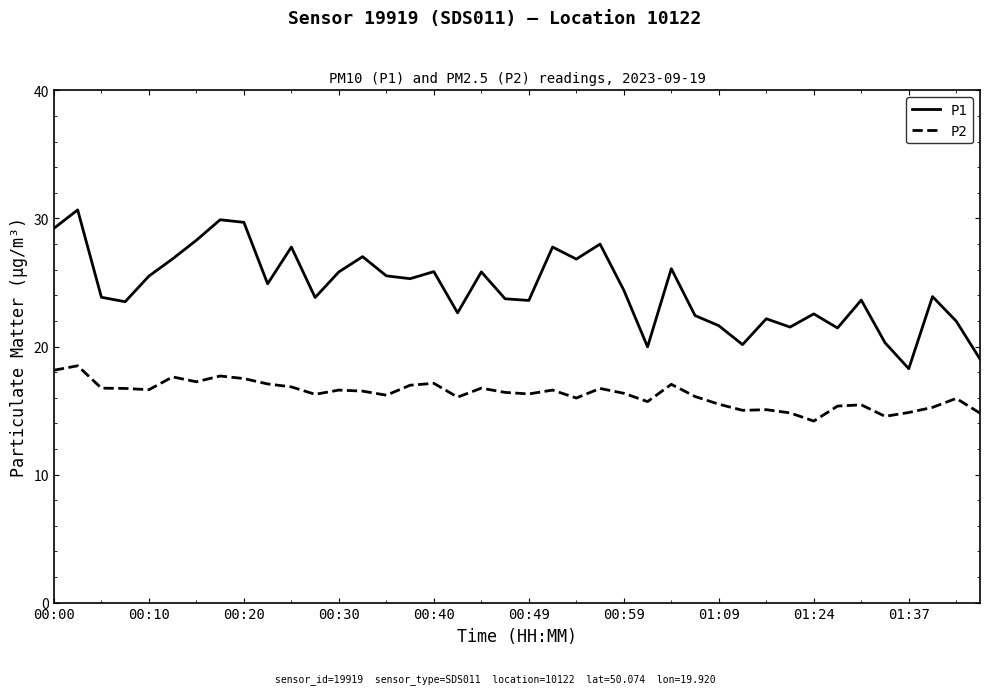

What is the smallest value displayed?

14.2